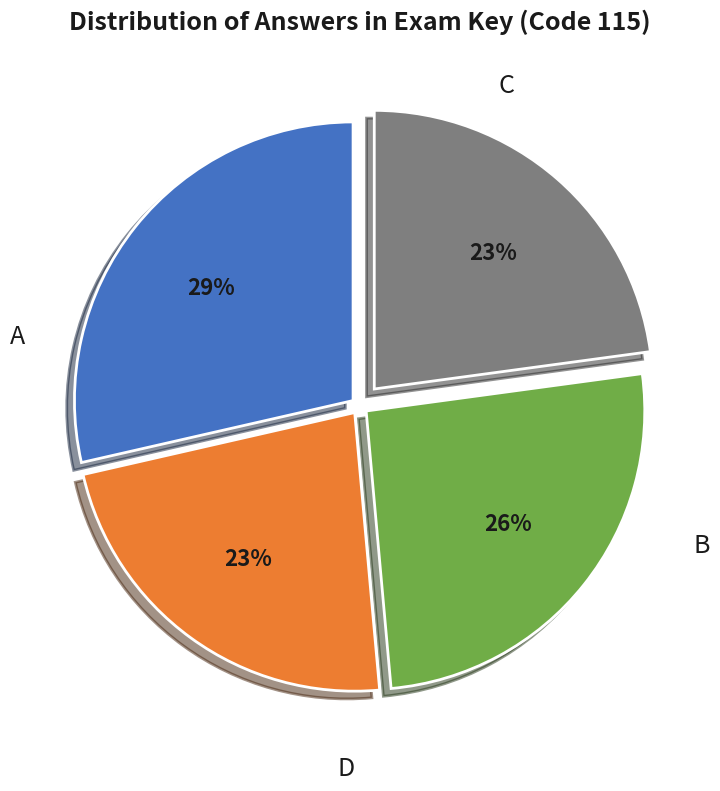

Count the number of slices in the pie.

4